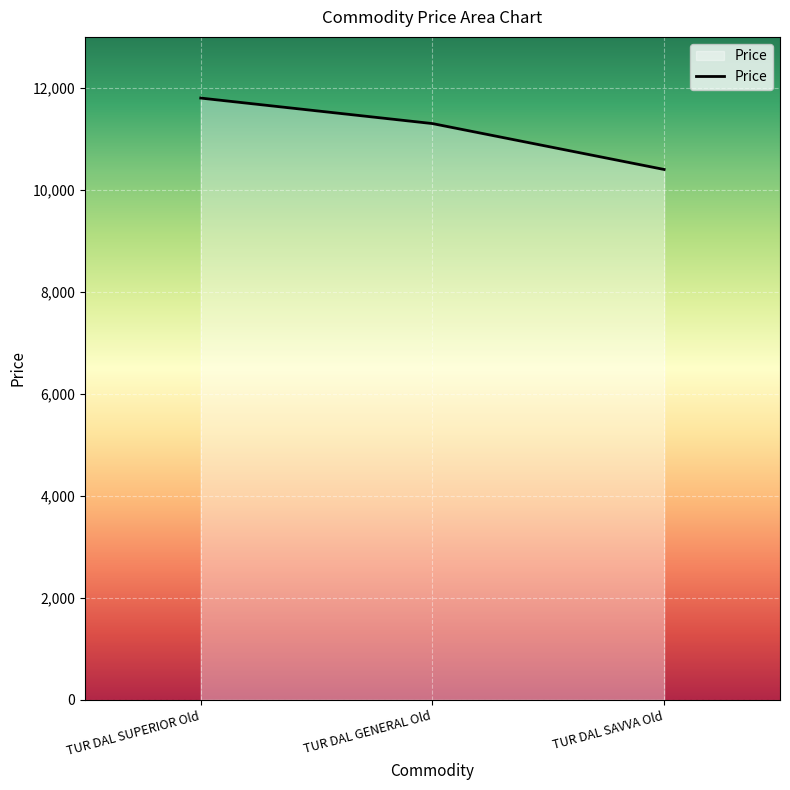

Rank the categories by value from lowest to highest.

TUR DAL SAVVA Old, TUR DAL GENERAL Old, TUR DAL SUPERIOR Old